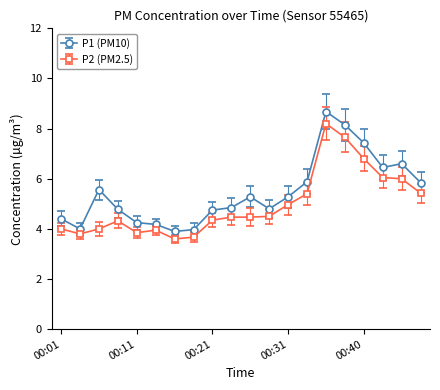

What is the value of the P1 (PM10) point at the 2nd from the left?

4.0